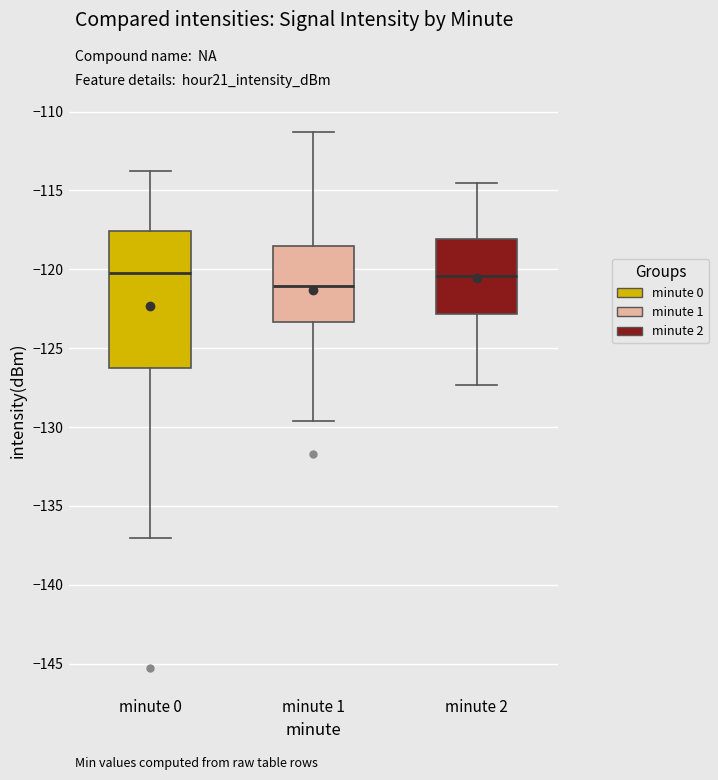

Which box is the tallest, from its lower edge to its upper edge?

minute 0